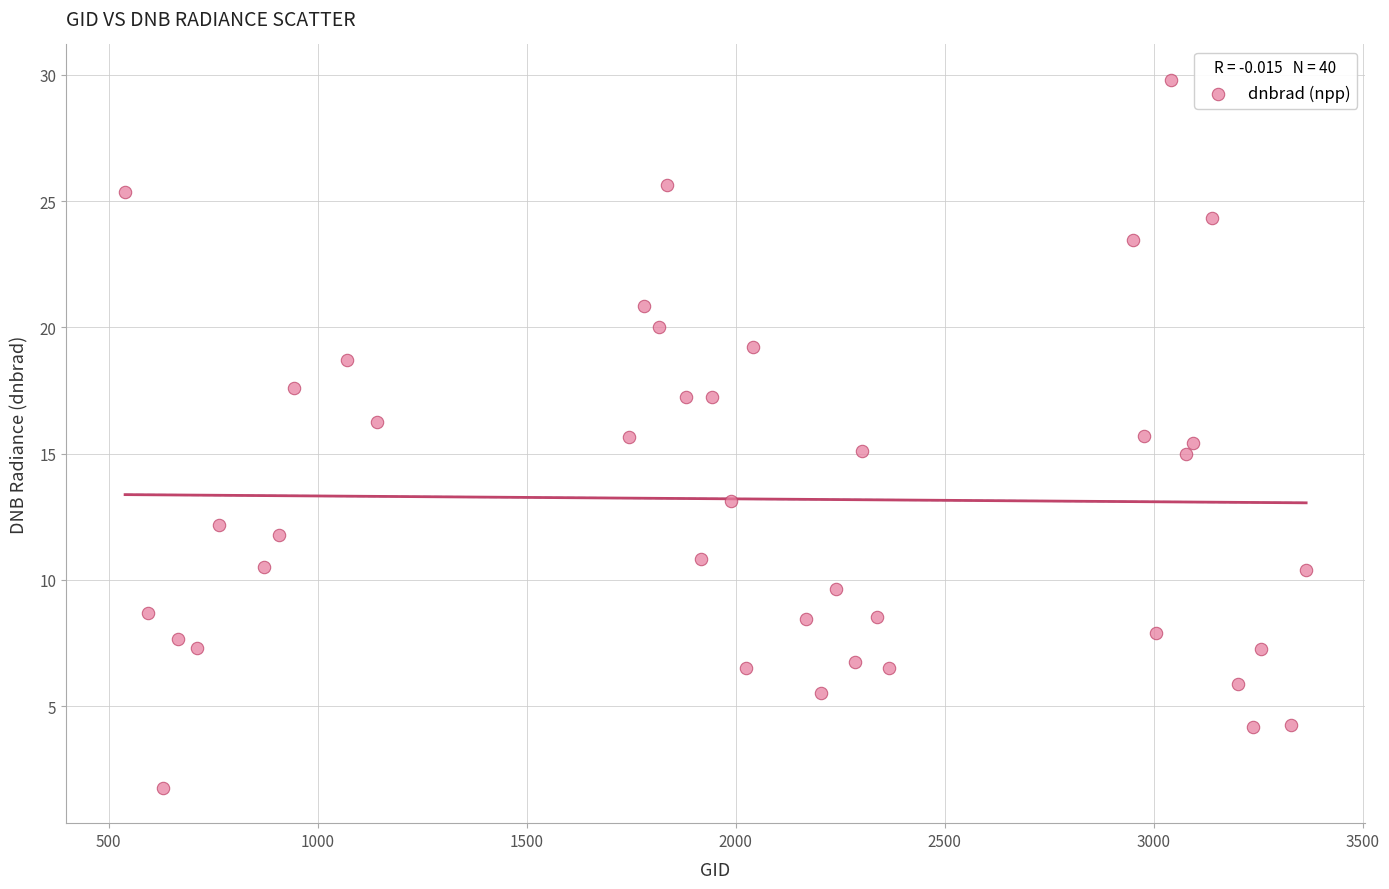

What is the range of X values (max minus min)?

2826.0